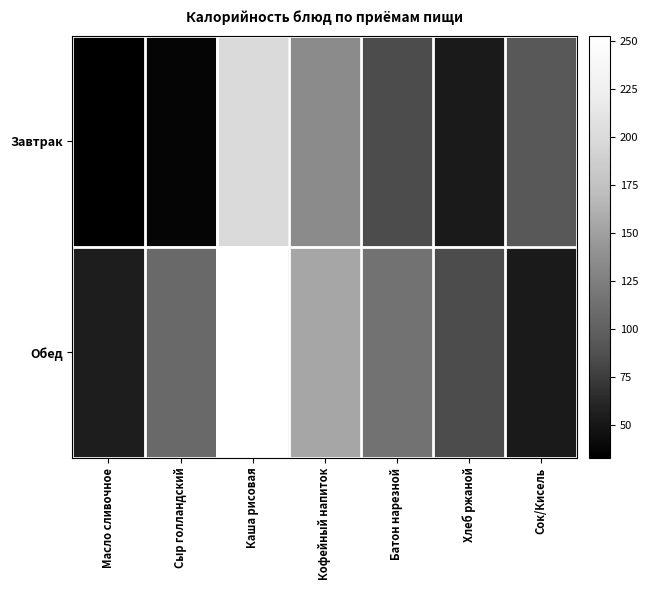

Which series has the largest total across all categories?

Обед